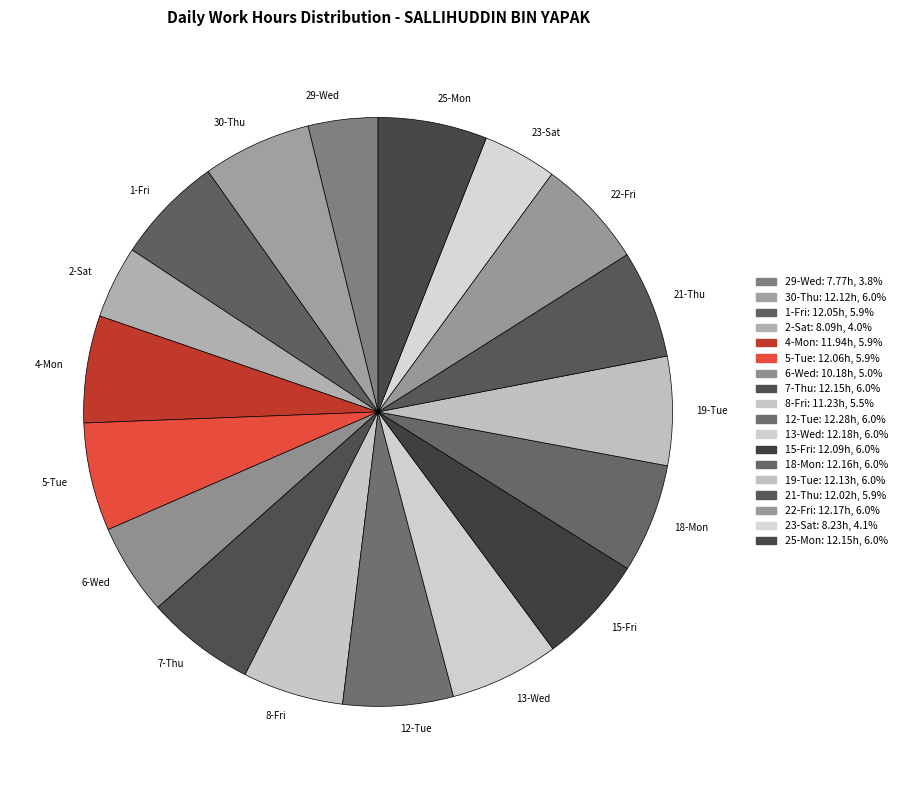

Is 22-Fri the majority of the pie?

No